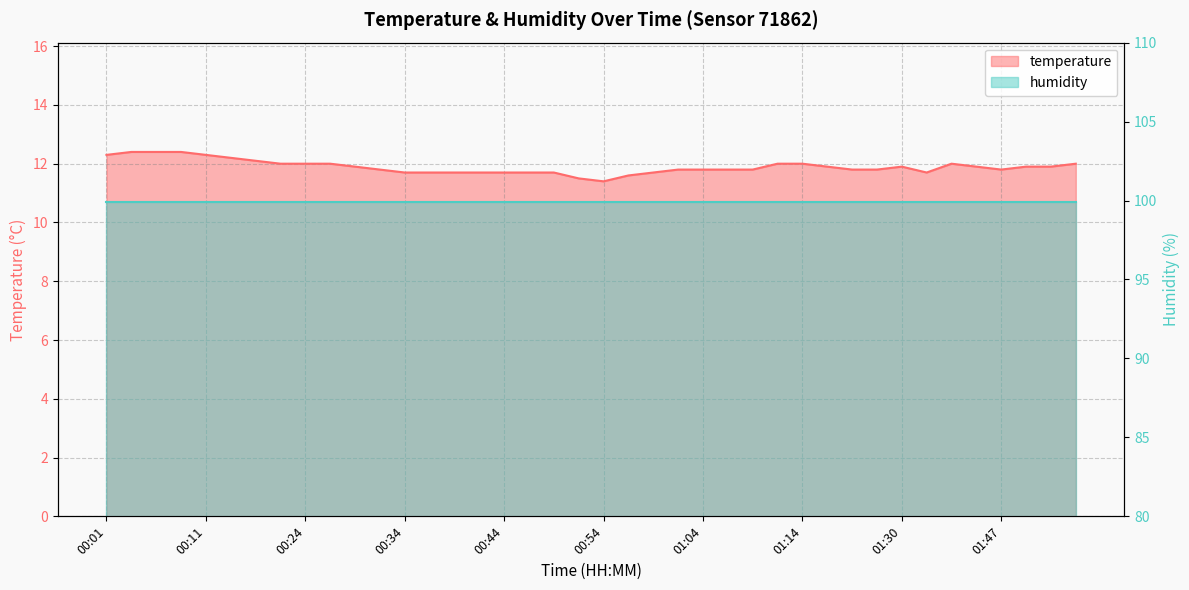

True or false: the data has more than 1 interior local peaks.

True